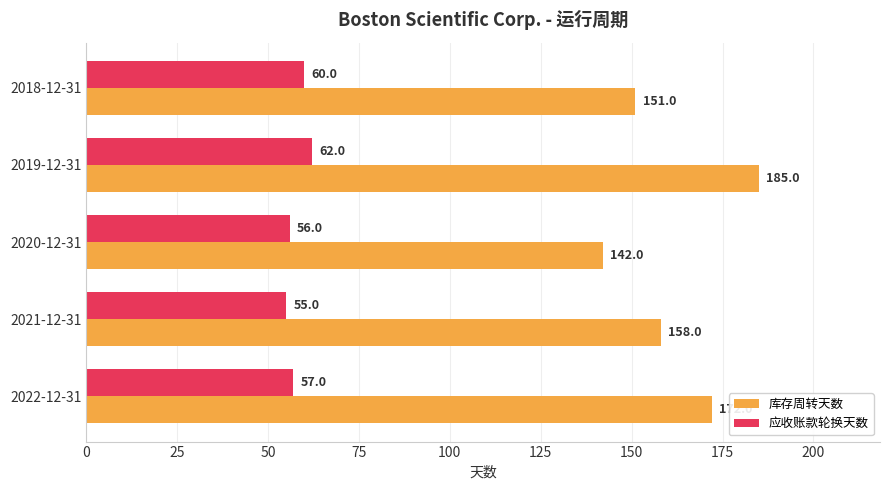

Which series has the widest spread of values?

库存周转天数